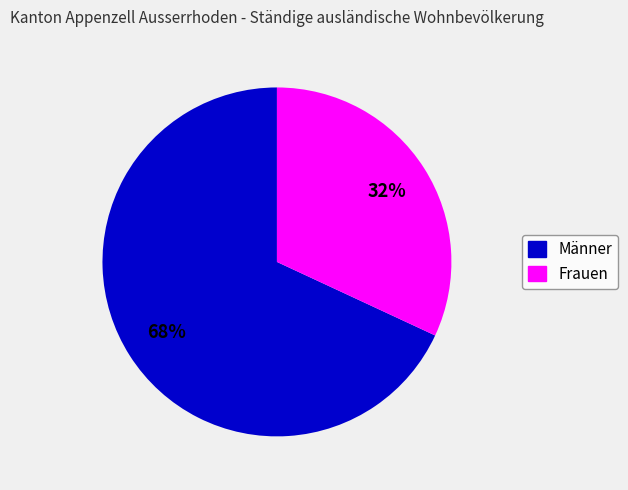

Count the number of slices in the pie.

2